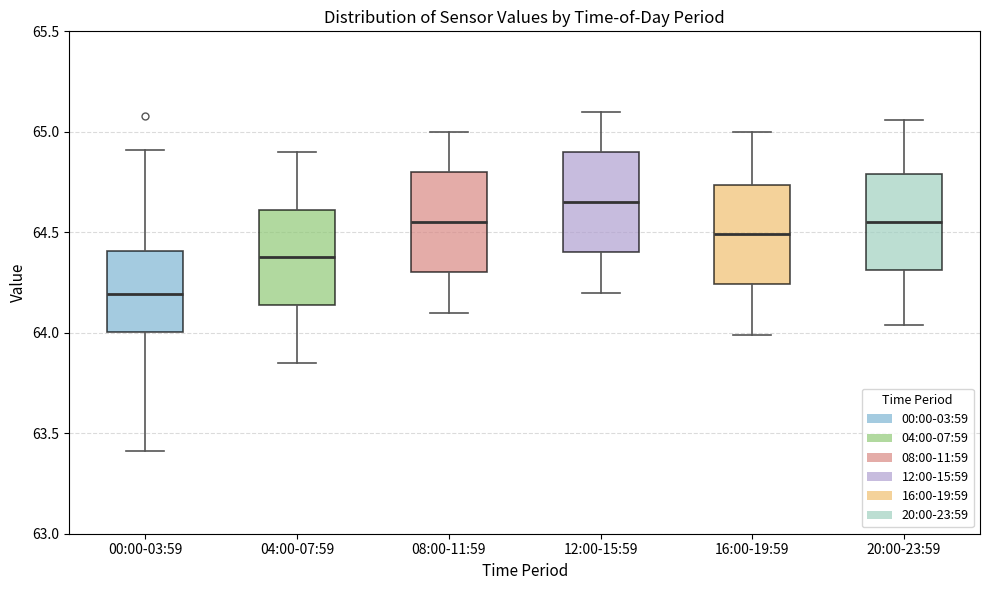

Which box's median line is the highest?

12:00-15:59